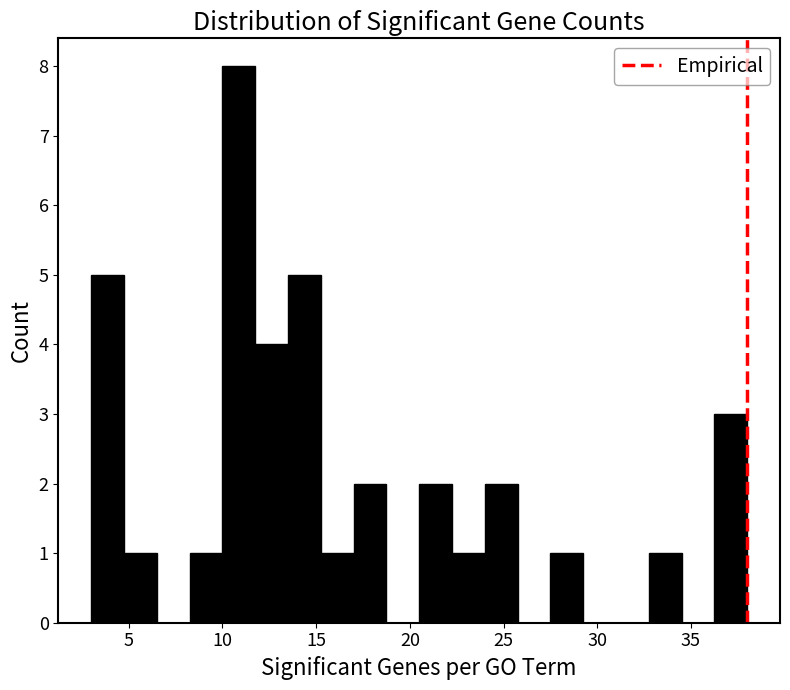

Read against the x-axis, roughly where is the centre of the tallest bar?

11.0